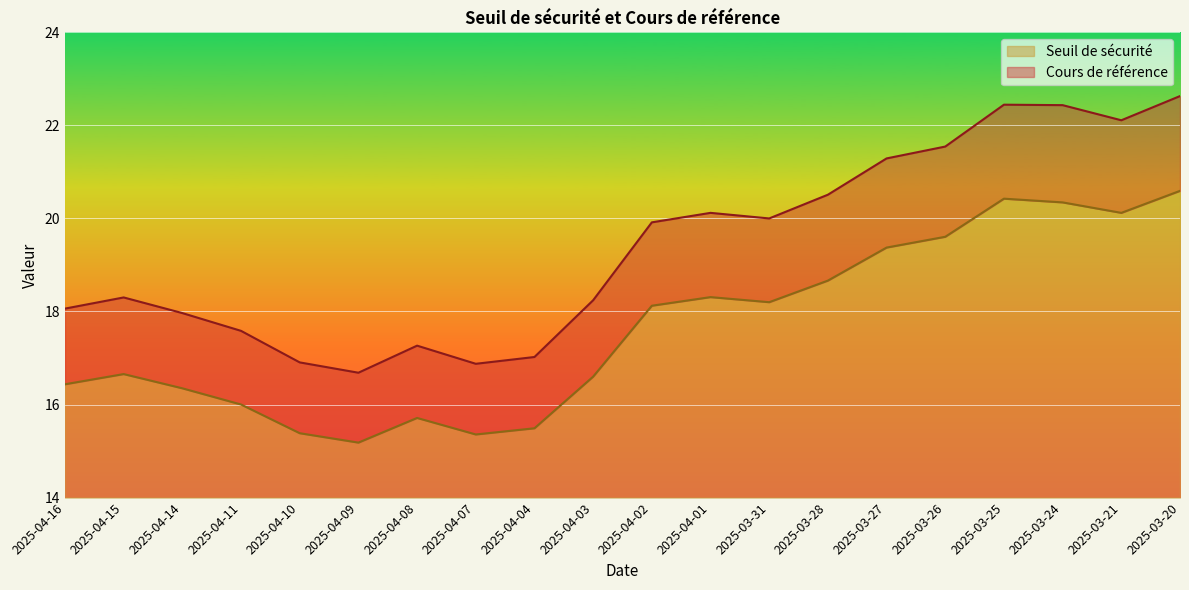

True or false: Seuil de sécurité and Cours de référence intersect in this chart.

False